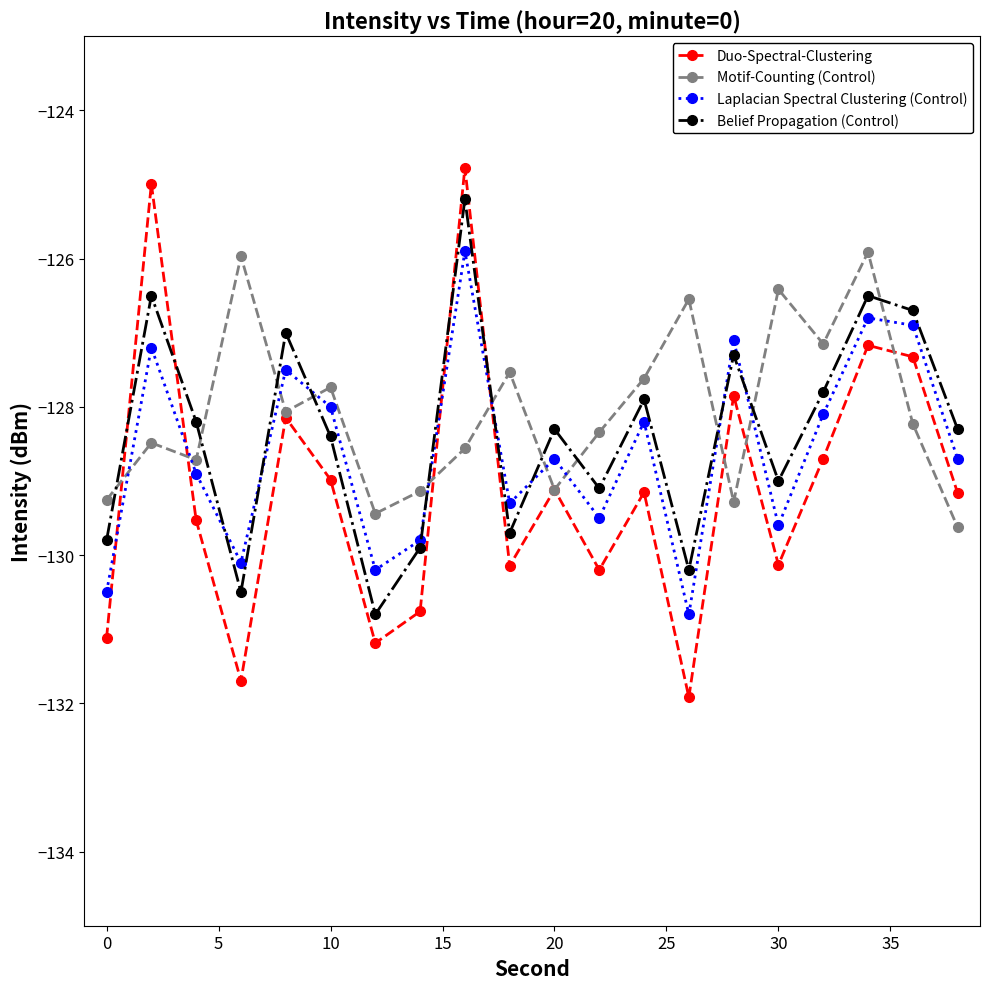

Which series has the largest total across all categories?

Motif-Counting (Control)